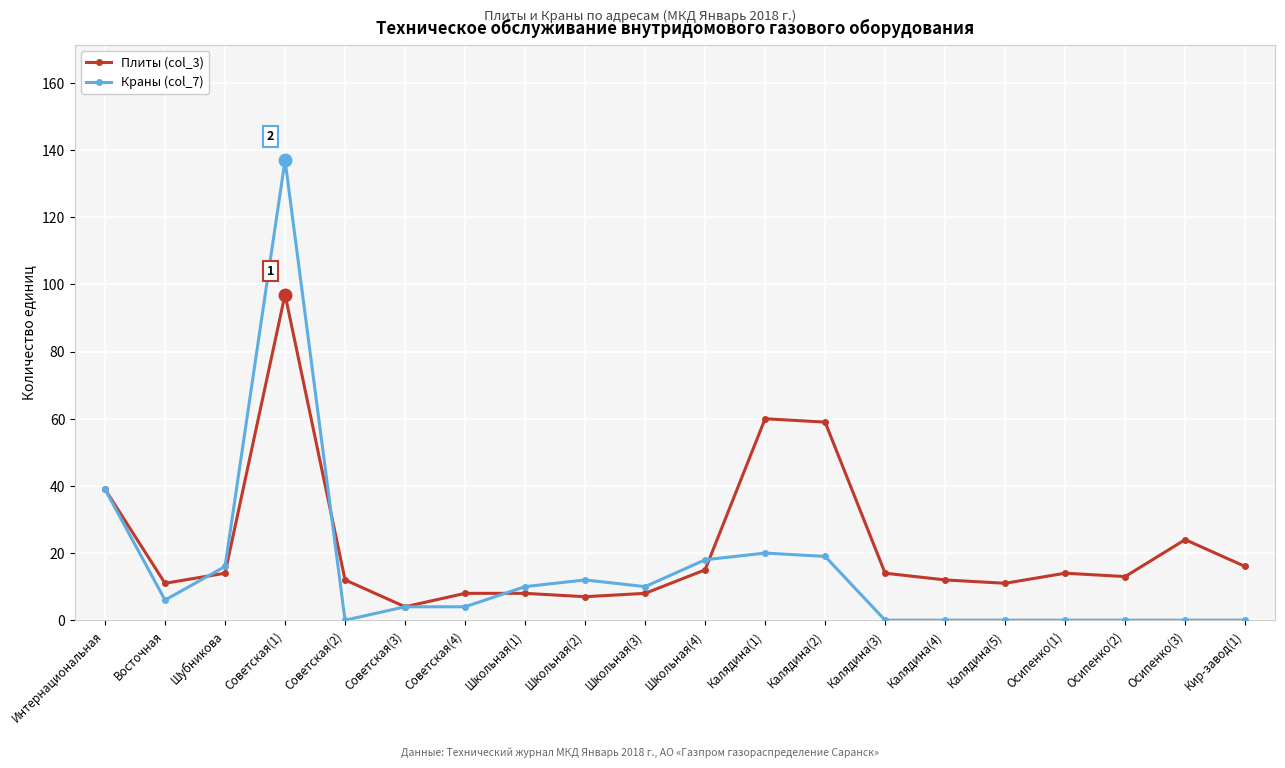

What is the difference between the highest and lowest values at Шубникова?

2